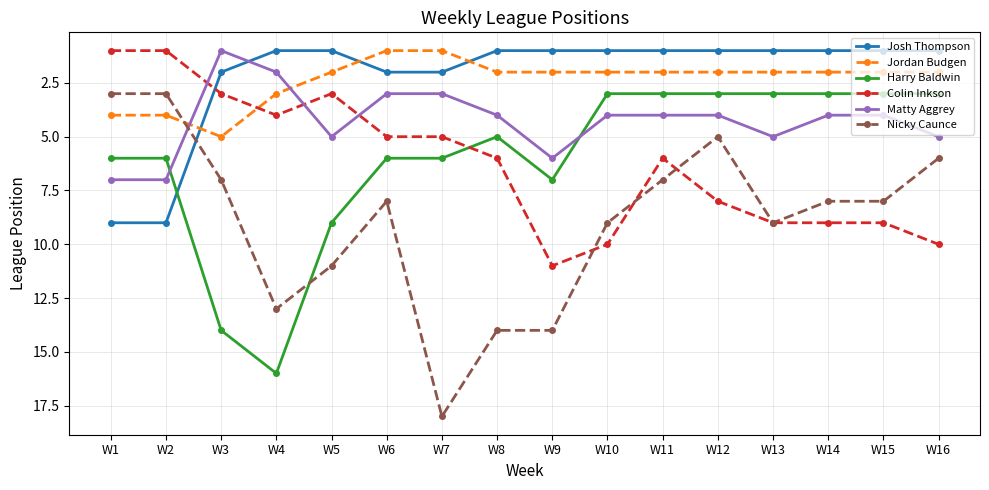

Is the value of Jordan Budgen at W6 greater than the value of Nicky Caunce at W3?

No